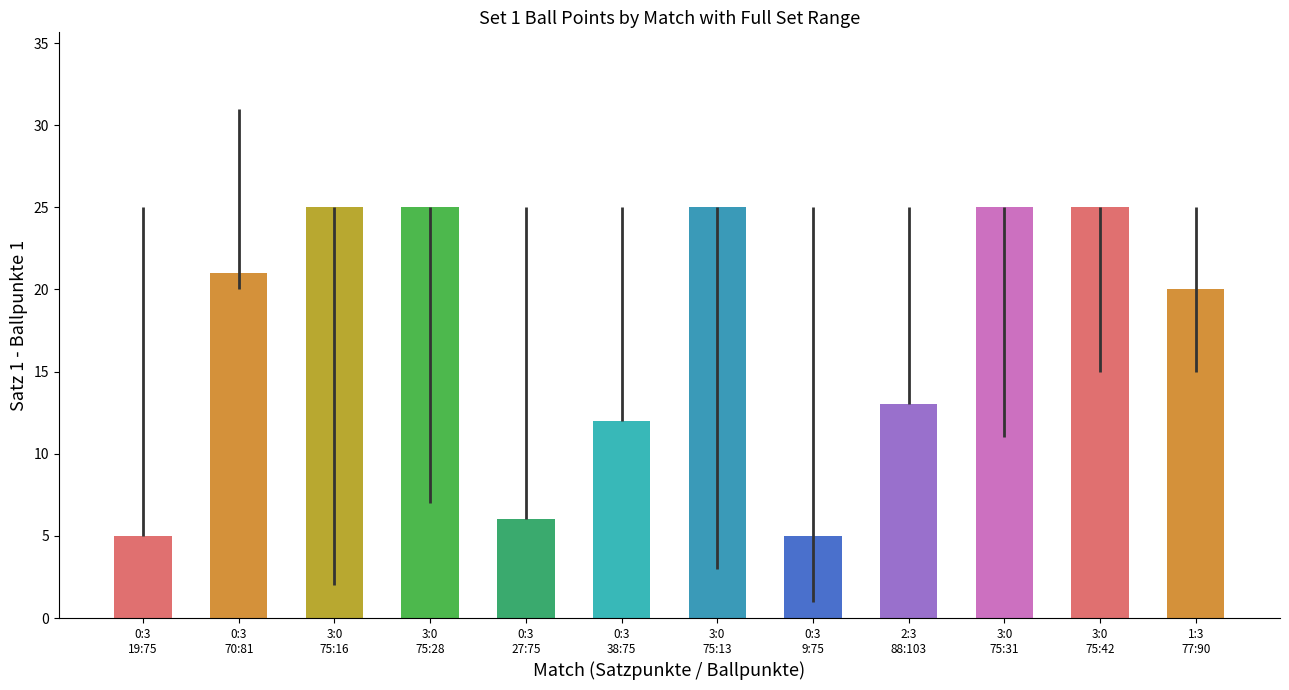

At how many categories does at least one series exceed 20?

12